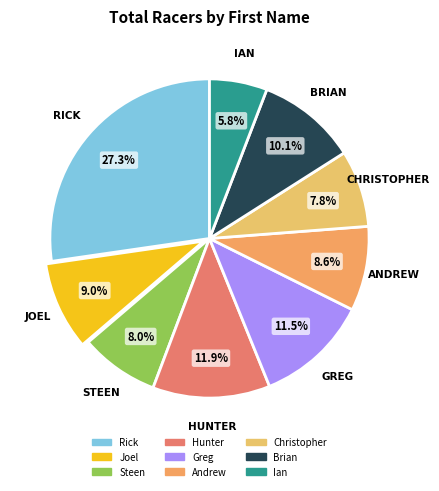

True or false: Christopher accounts for 8% of the total.

True